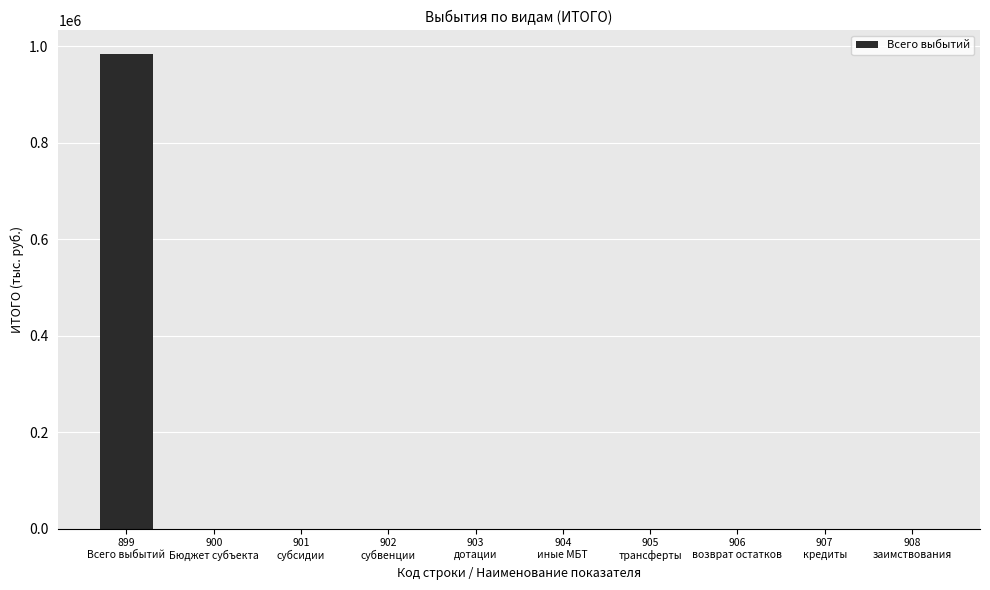

What is the greatest value displayed?

983911.3